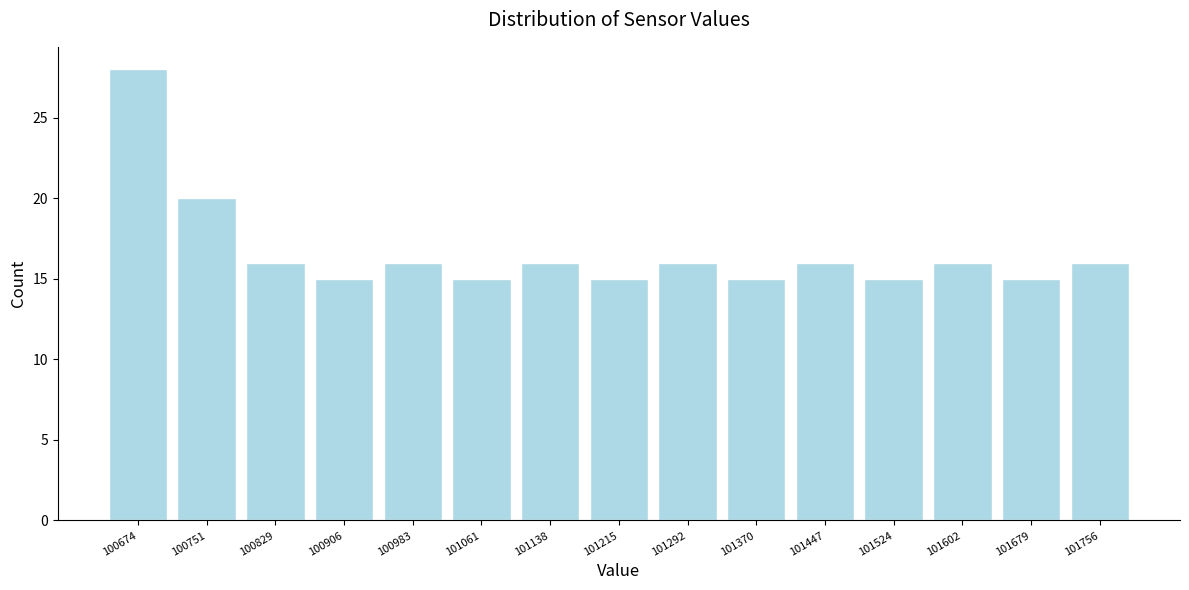

Reading left to right, transcribe this chart: for each bar, give the range it covers on the x-axis and its height. Neither the bar edges nor the heights are printed on the chart, so give them approximately, as read against the axes.

100640 to 100710: 28
100710 to 100790: 20
100790 to 100870: 16
100870 to 100940: 15
100940 to 101020: 16
101020 to 101100: 15
101100 to 101180: 16
101180 to 101250: 15
101250 to 101330: 16
101330 to 101410: 15
101410 to 101490: 16
101490 to 101560: 15
101560 to 101640: 16
101640 to 101720: 15
101720 to 101800: 16